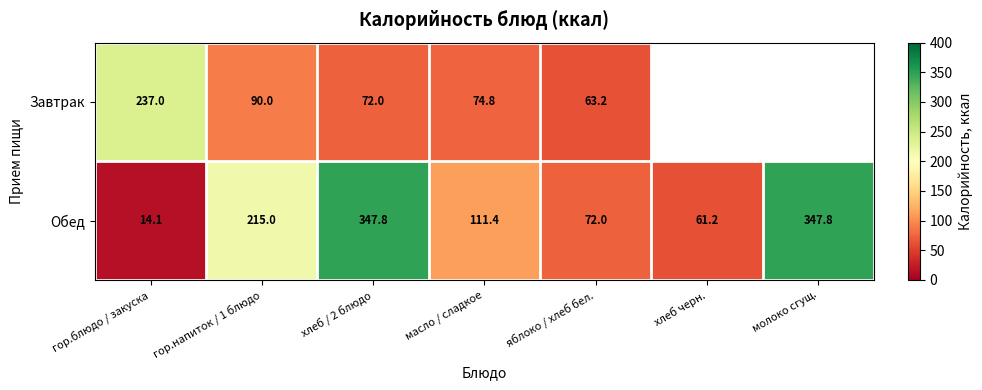

True or false: Завтрак has a value of 237.0 at гор.блюдо / закуска.

True